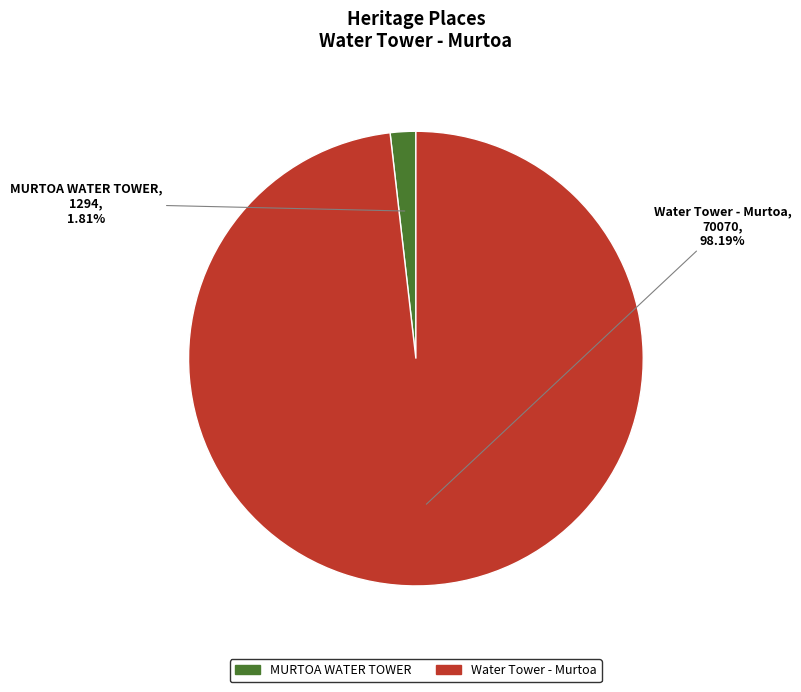

Between Water Tower - Murtoa and MURTOA WATER TOWER, which is larger?

Water Tower - Murtoa